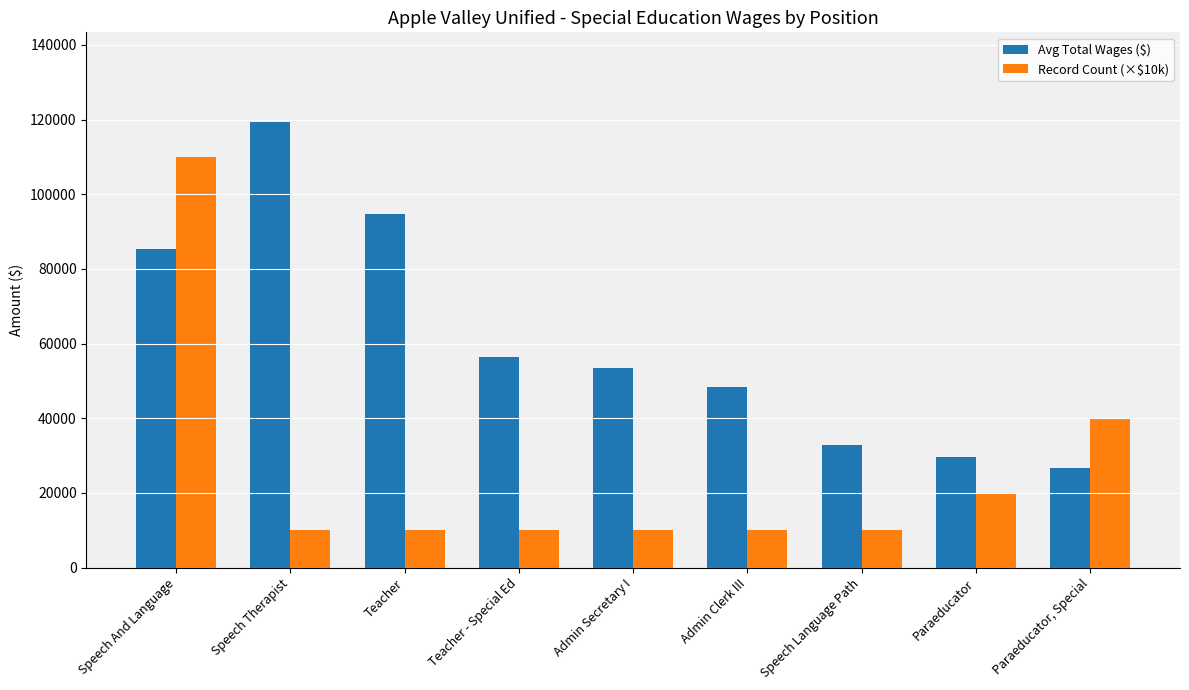

What is the difference between the Record Count (×$10k) values at Teacher and Speech And Language?

100000.0